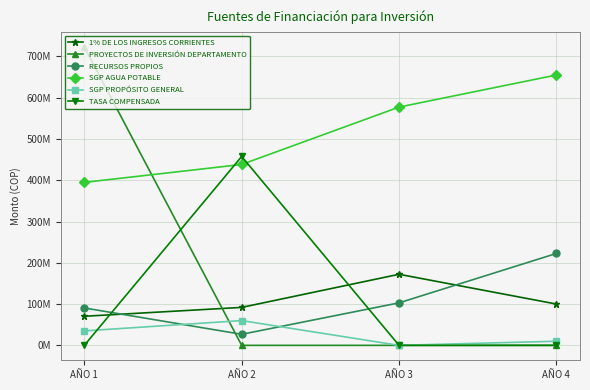

What are all the series names shown in the legend?

1% DE LOS INGRESOS CORRIENTES, PROYECTOS DE INVERSIÓN DEPARTAMENTO, RECURSOS PROPIOS, SGP AGUA POTABLE, SGP PROPÓSITO GENERAL, TASA COMPENSADA